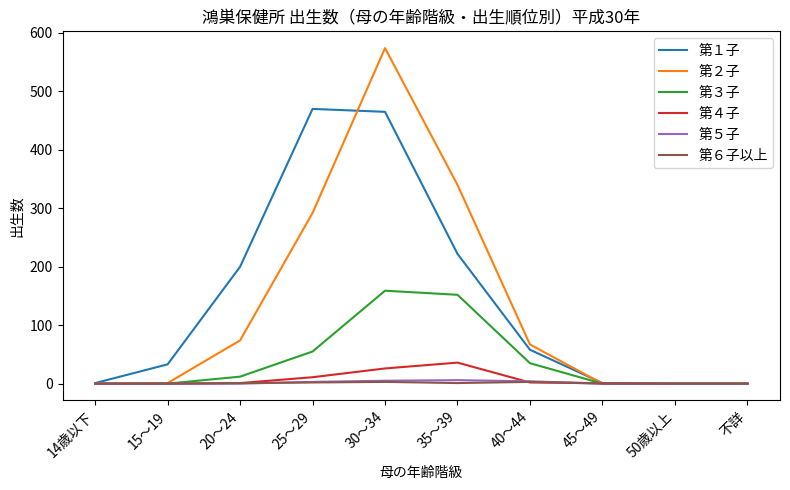

Which series has the widest spread of values?

第２子